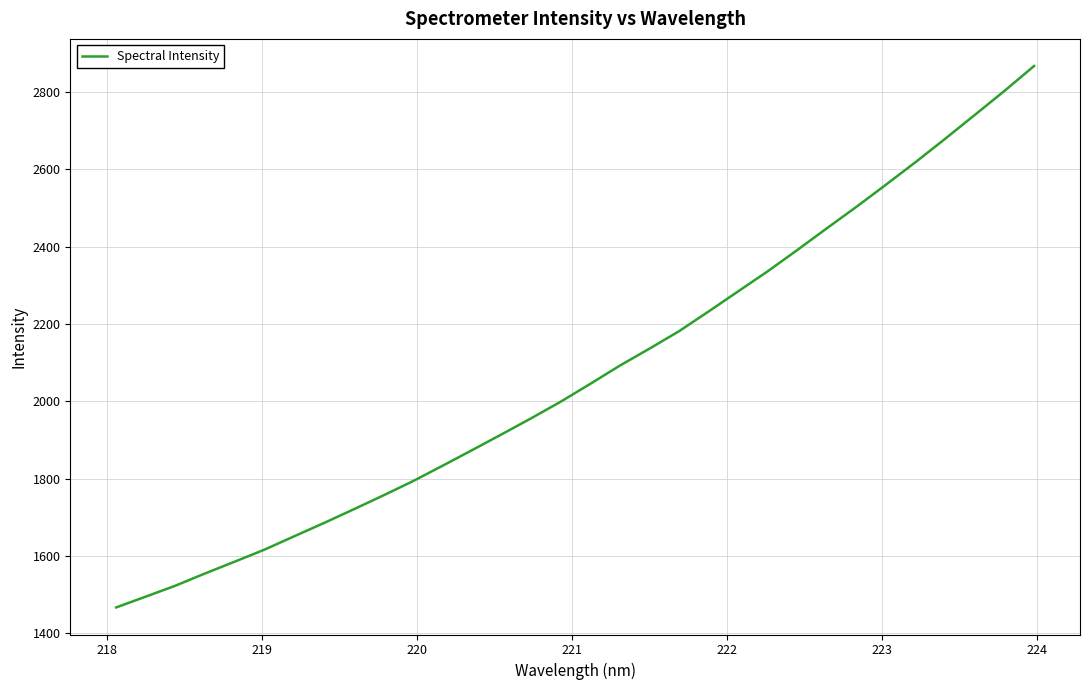

How many lines are shown in the chart?

1